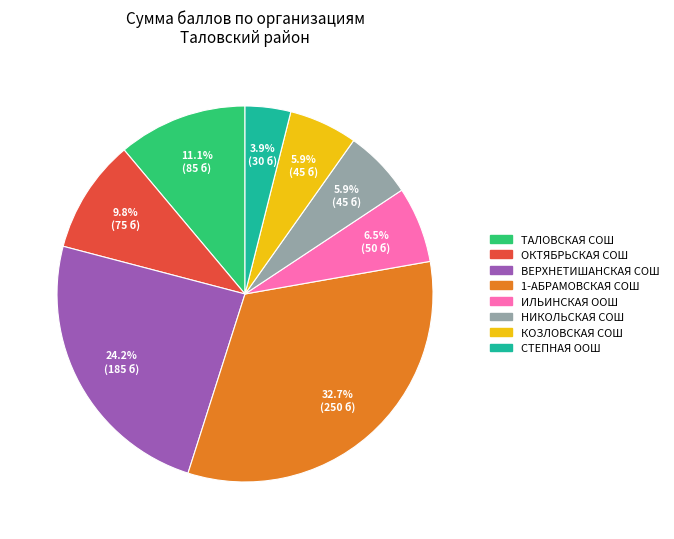

Does any single category account for the majority?

No